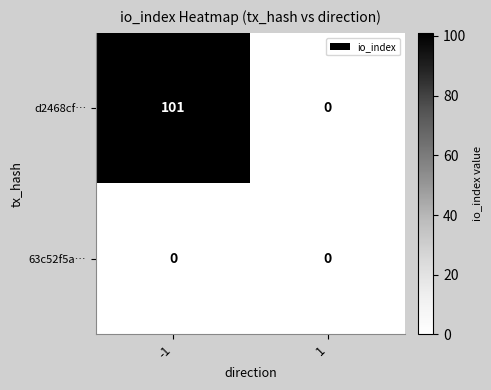

Rank the series by their average value, from highest to lowest.

d2468cf…, 63c52f5a…